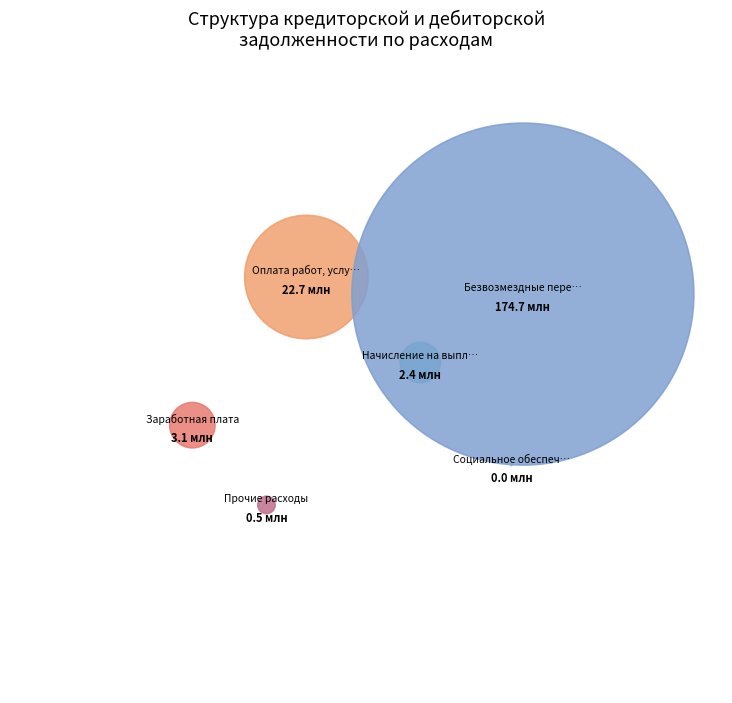

Between Безвозмездные перечисления and Заработная плата, which is larger?

Безвозмездные перечисления